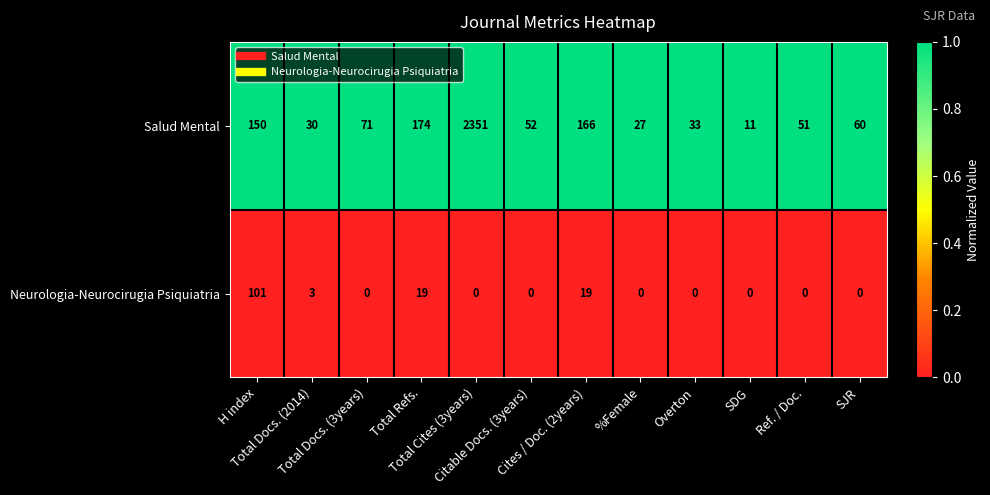

Which series has the widest spread of values?

Salud Mental